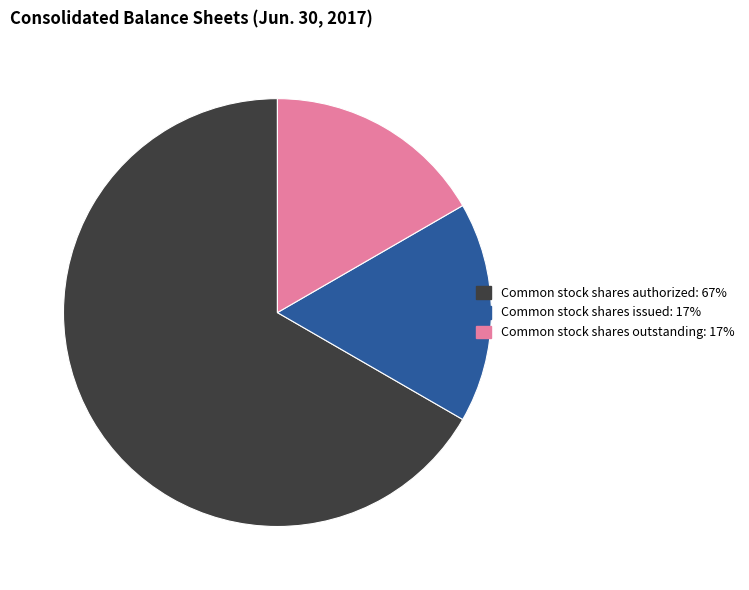

Does any single category account for the majority?

Yes